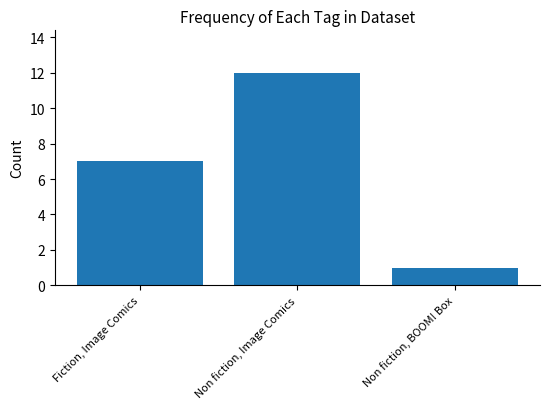

At which label is the value closest to 6?

Fiction, Image Comics